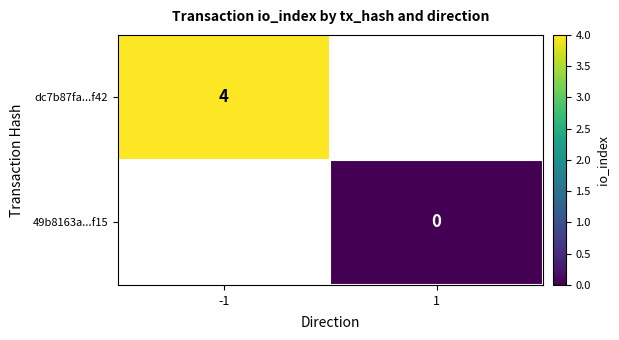

Is the value of 49b8163a...f15 at 1 greater than the value of dc7b87fa...f42 at 1?

No